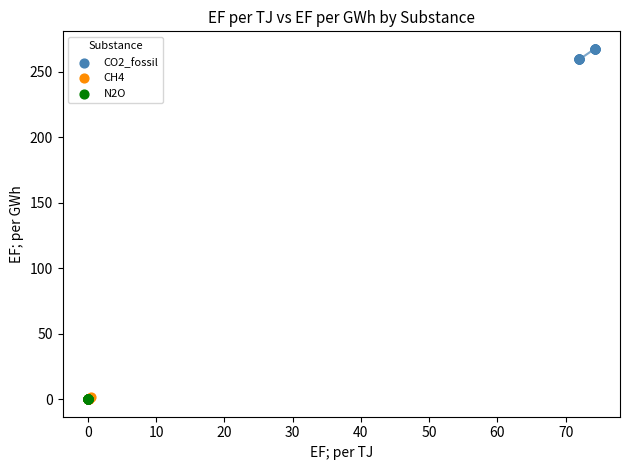

Which series contains the highest Y value?

CO2_fossil